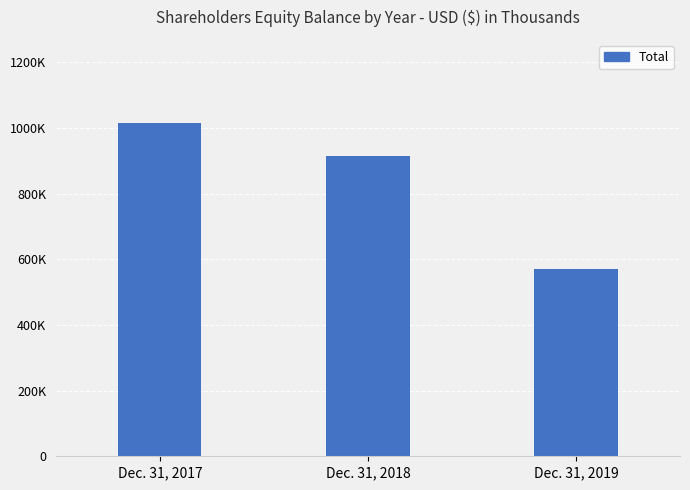

The value at Dec. 31, 2017 is 1015013. True or false?

True